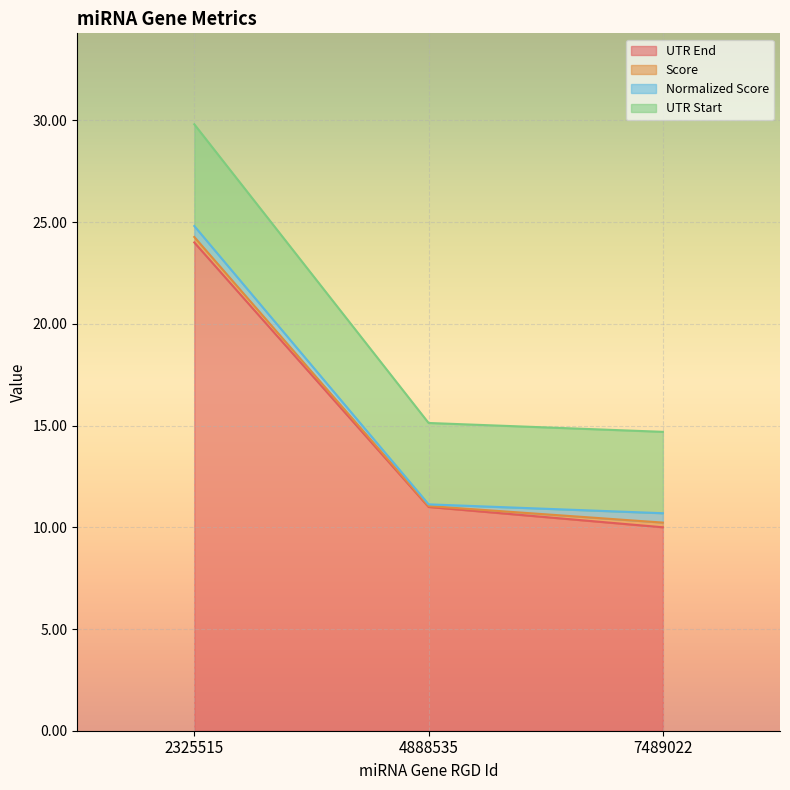

What is the value of the UTR Start point at the 1st from the left?

29.8